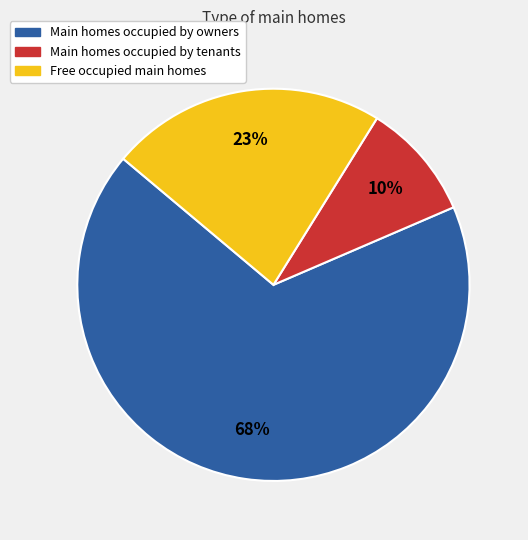

To the nearest percent, what is the average slice percentage?

33%